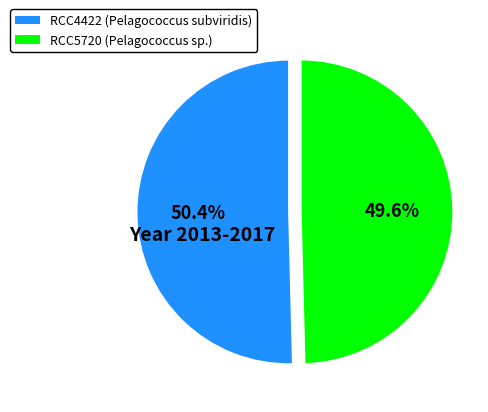

To the nearest percent, what percentage of the pie is RCC5720?

50%